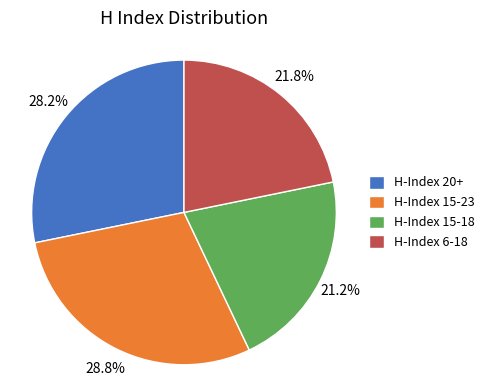

Do H-Index 6-18 and H-Index 15-23 together represent more than half of the pie?

Yes